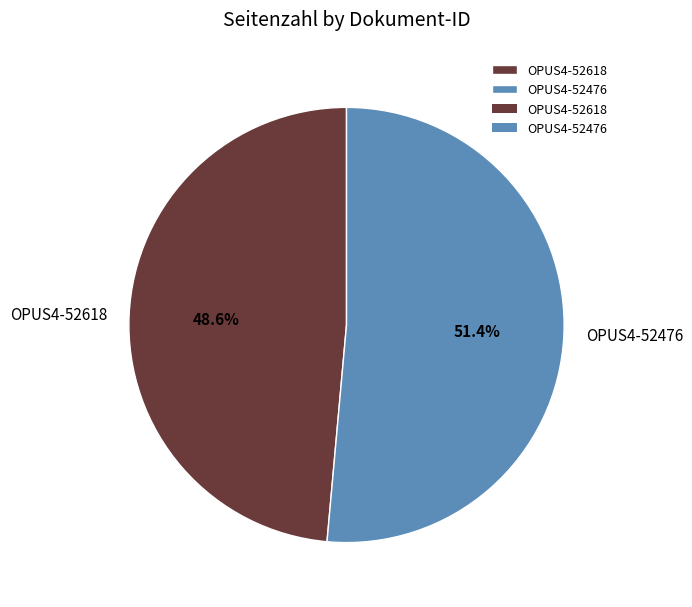

Is there any slice that represents more than half of the pie?

Yes